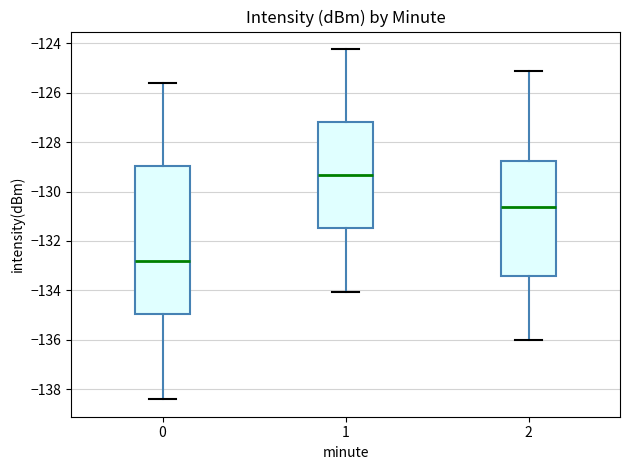

Which box is the tallest, from its lower edge to its upper edge?

0